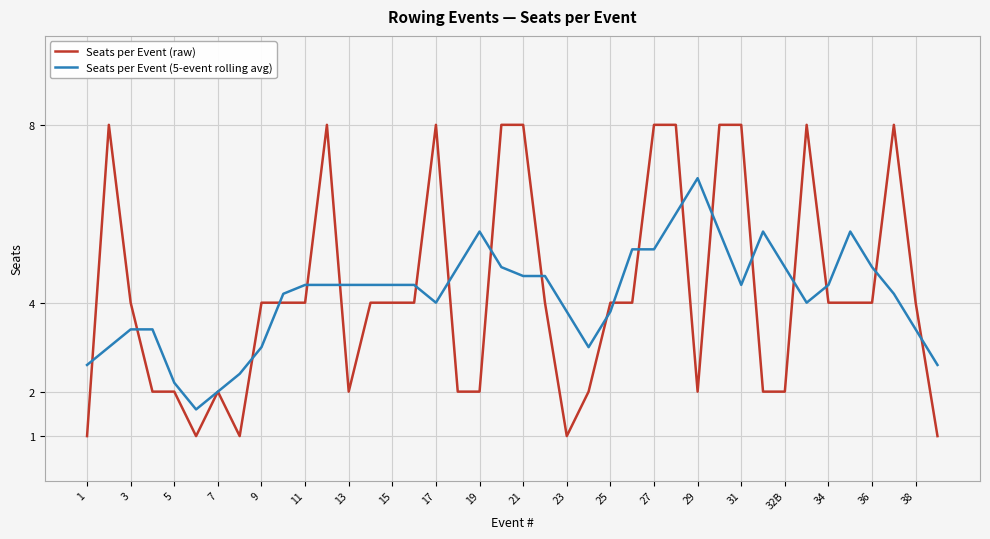

What is the maximum value for Seats per Event (5-event rolling avg)?

6.8